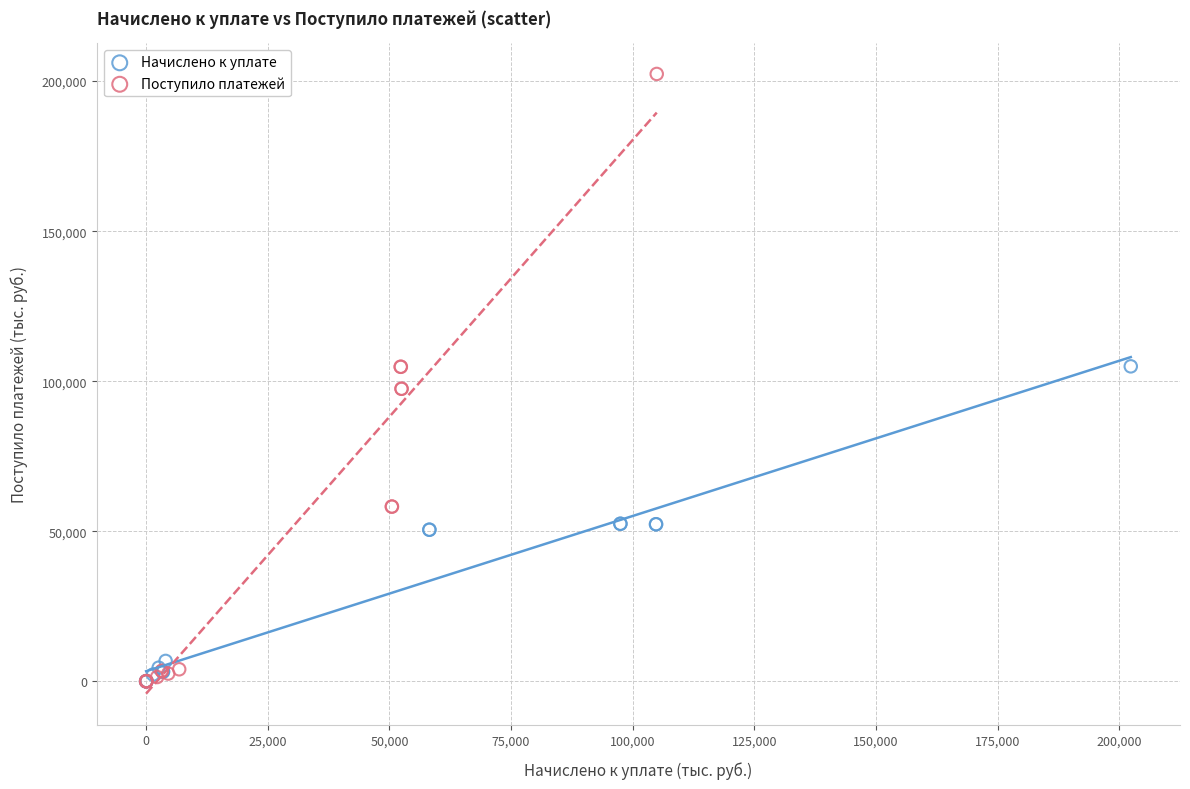

Which series has the largest Y range (max minus min)?

Поступило платежей